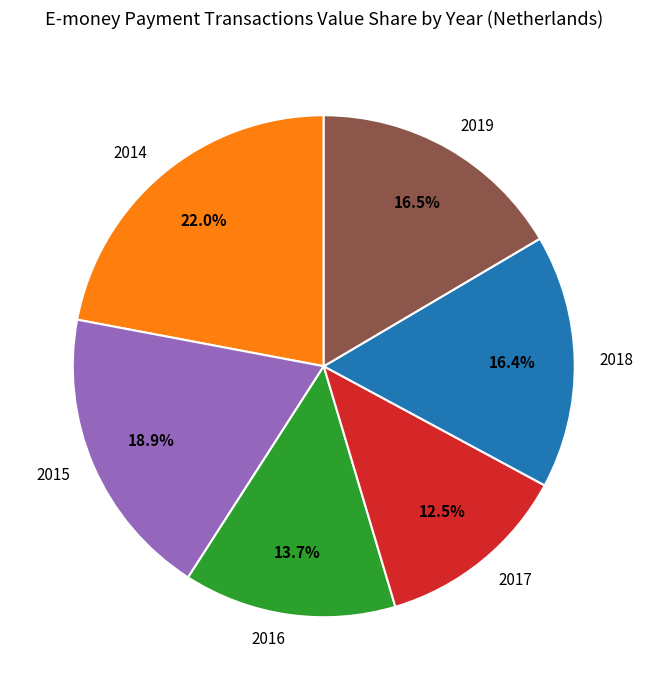

True or false: 2018 accounts for 16% of the total.

True